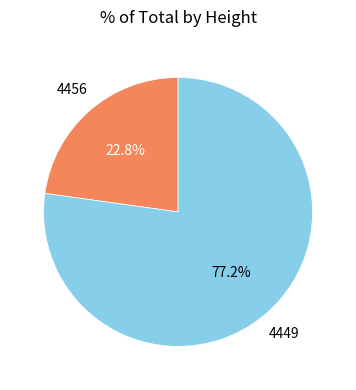

To the nearest percent, what percentage of the pie is 4449?

77%